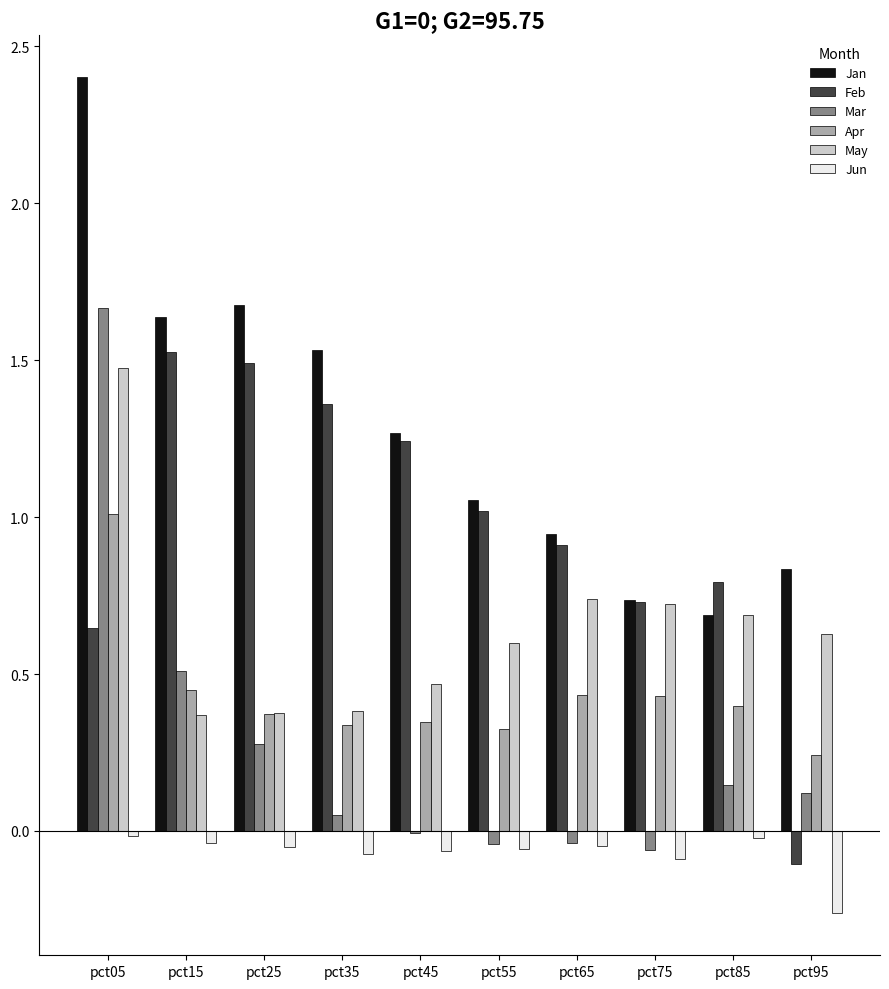

How many data points does each series have?

10